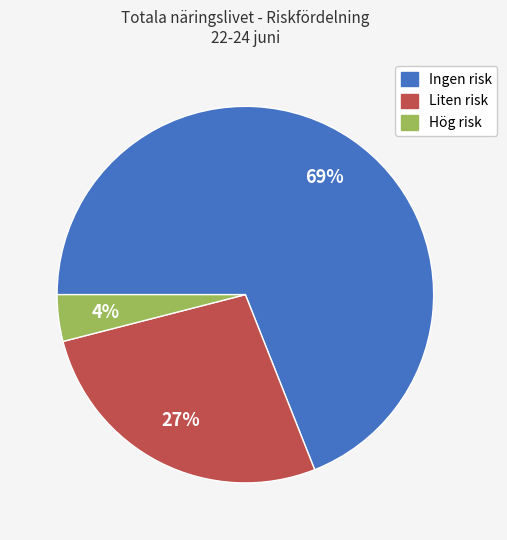

How many segments does this pie chart have?

3